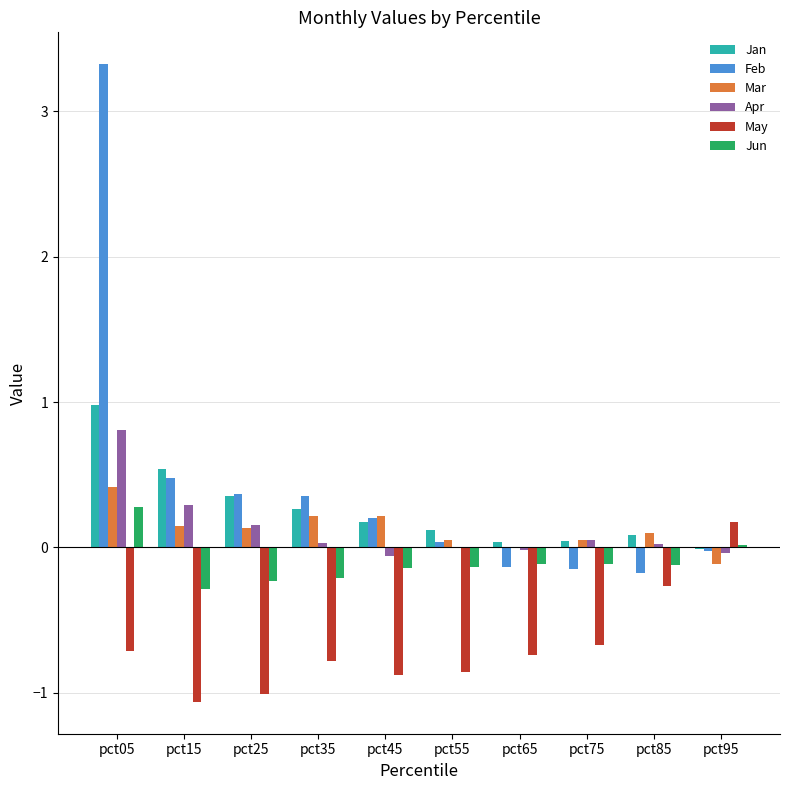

How many data points does each series have?

10